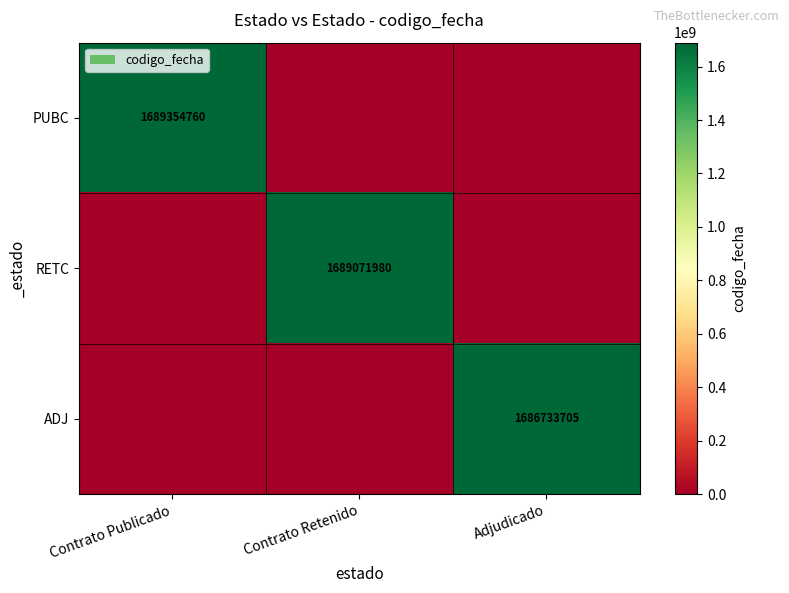

The ADJ series shows 1686733705 at Adjudicado. True or false?

True